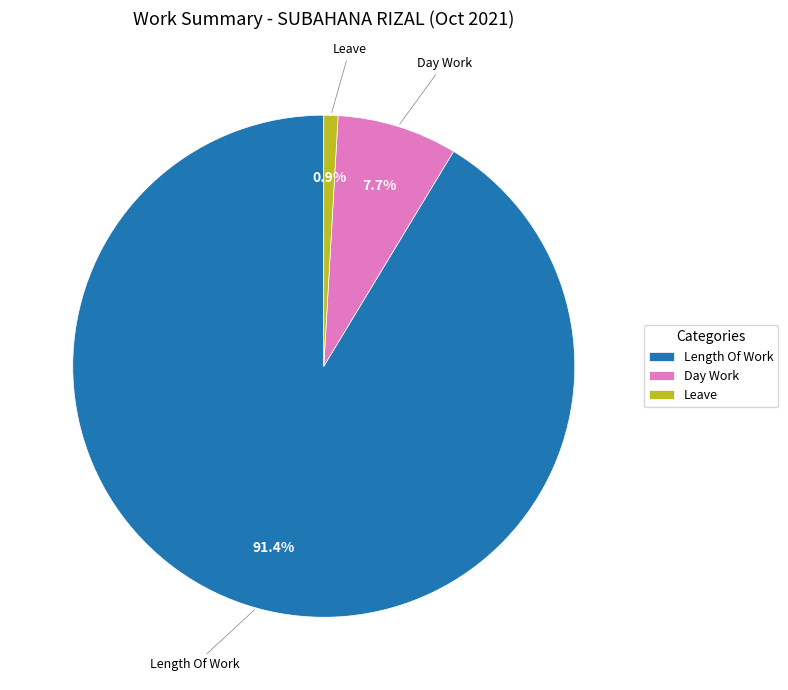

Combined, what portion of the pie is Leave and Length Of Work?

92.3%